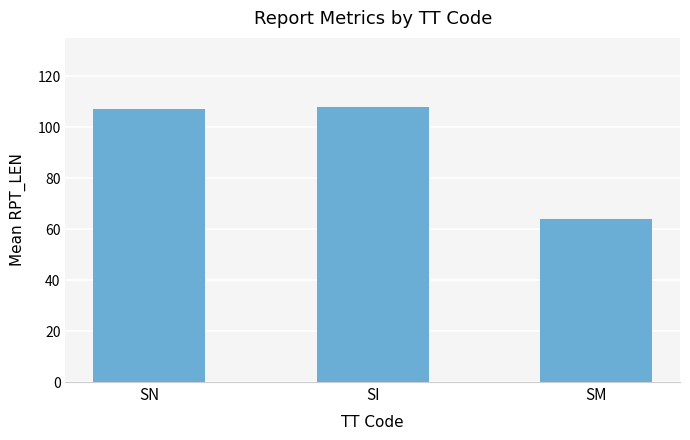

Reading left to right, transcribe all the data shown in this chart.

SN=107.0	SI=108.1	SM=64.0